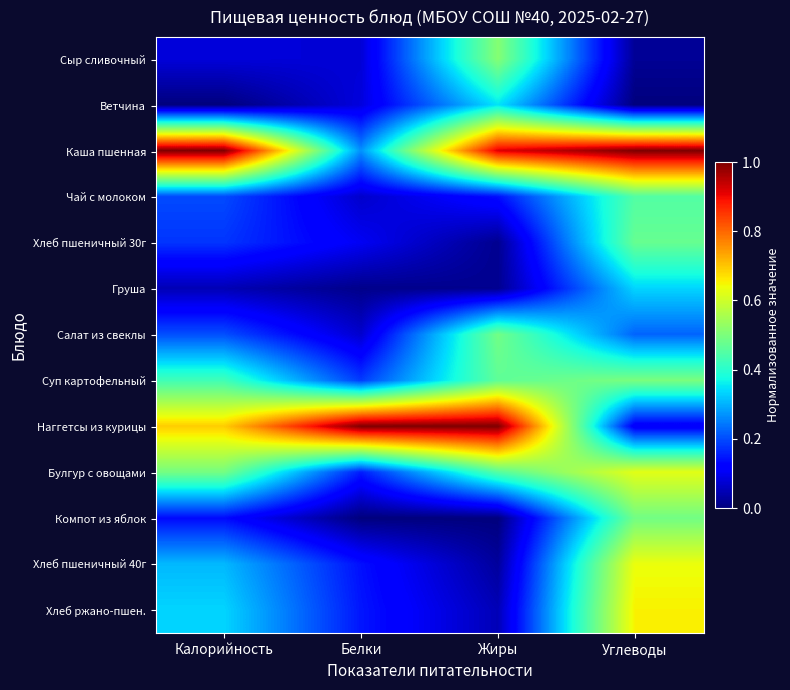

Reading left to right, transcribe all the data shown in this chart.

Сыр сливочный: Калорийность=0.1	Белки=0.1	Жиры=0.5	Углеводы=0.0
Ветчина: Калорийность=0.0	Белки=0.1	Жиры=0.3	Углеводы=0.0
Каша пшенная: Калорийность=1.0	Белки=0.3	Жиры=0.9	Углеводы=1.0
Чай с молоком: Калорийность=0.2	Белки=0.1	Жиры=0.1	Углеводы=0.5
Хлеб пшеничный 30г: Калорийность=0.2	Белки=0.1	Жиры=0.0	Углеводы=0.5
Груша: Калорийность=0.0	Белки=0.0	Жиры=0.0	Углеводы=0.3
Салат из свеклы: Калорийность=0.2	Белки=0.1	Жиры=0.5	Углеводы=0.2
Суп картофельный: Калорийность=0.4	Белки=0.2	Жиры=0.5	Углеводы=0.5
Наггетсы из курицы: Калорийность=0.7	Белки=1.0	Жиры=1.0	Углеводы=0.1
Булгур с овощами: Калорийность=0.5	Белки=0.2	Жиры=0.5	Углеводы=0.6
Компот из яблок: Калорийность=0.1	Белки=0.0	Жиры=0.0	Углеводы=0.5
Хлеб пшеничный 40г: Калорийность=0.3	Белки=0.1	Жиры=0.0	Углеводы=0.6
Хлеб ржано-пшен.: Калорийность=0.3	Белки=0.1	Жиры=0.0	Углеводы=0.7